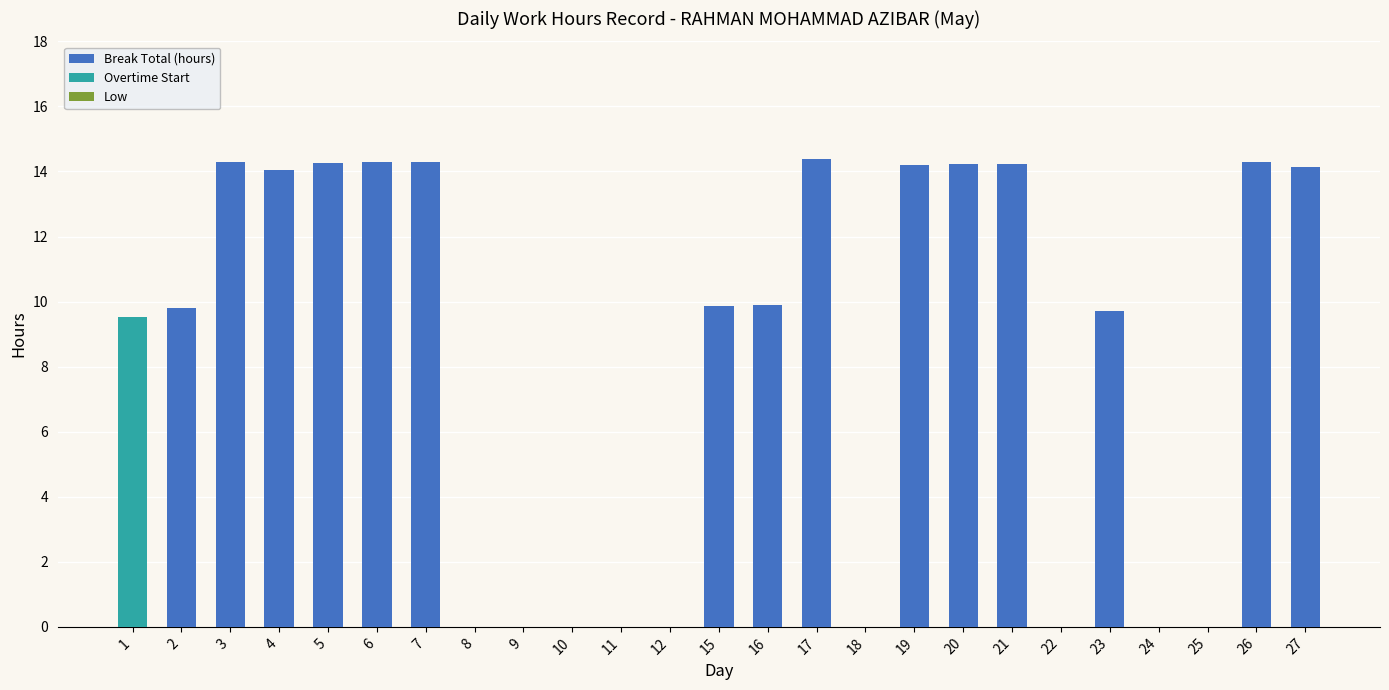

What is the total value across all series at 1?

9.5